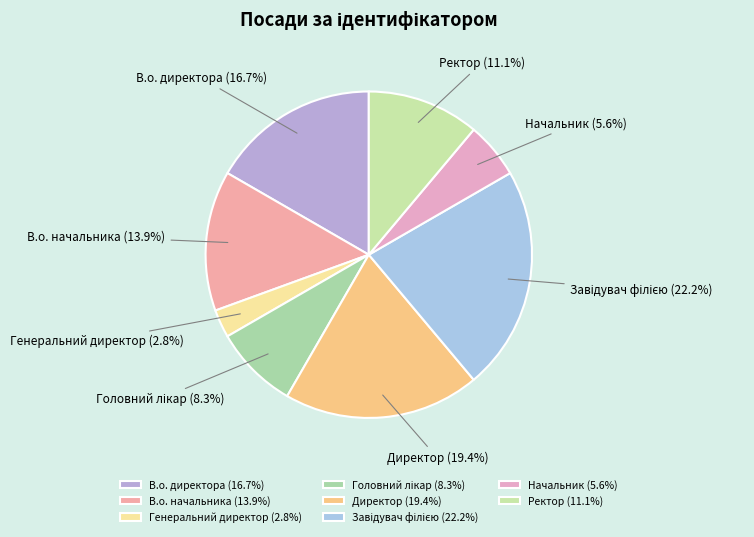

Between В.о. директора and Генеральний директор, which is larger?

В.о. директора